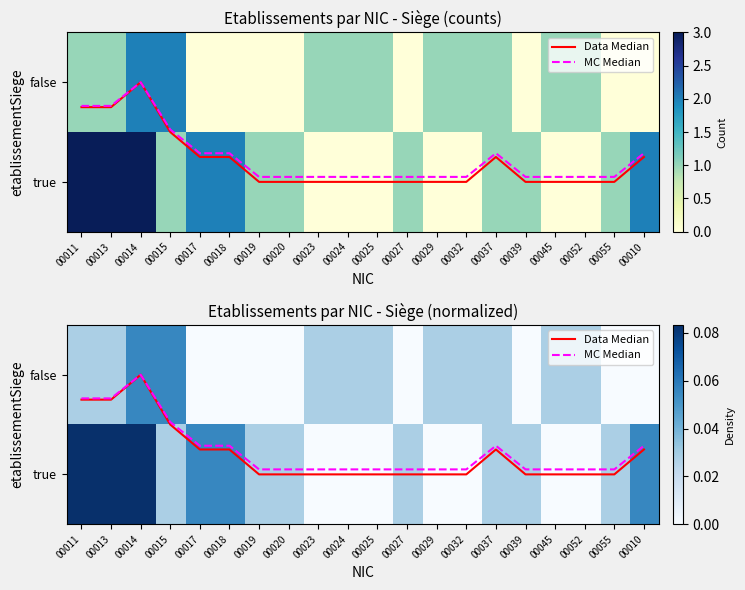

List the labels in order of Data Median value, largest first.

00014, 00011, 00013, 00015, 00017, 00018, 00037, 00010, 00019, 00020, 00023, 00024, 00025, 00027, 00029, 00032, 00039, 00045, 00052, 00055